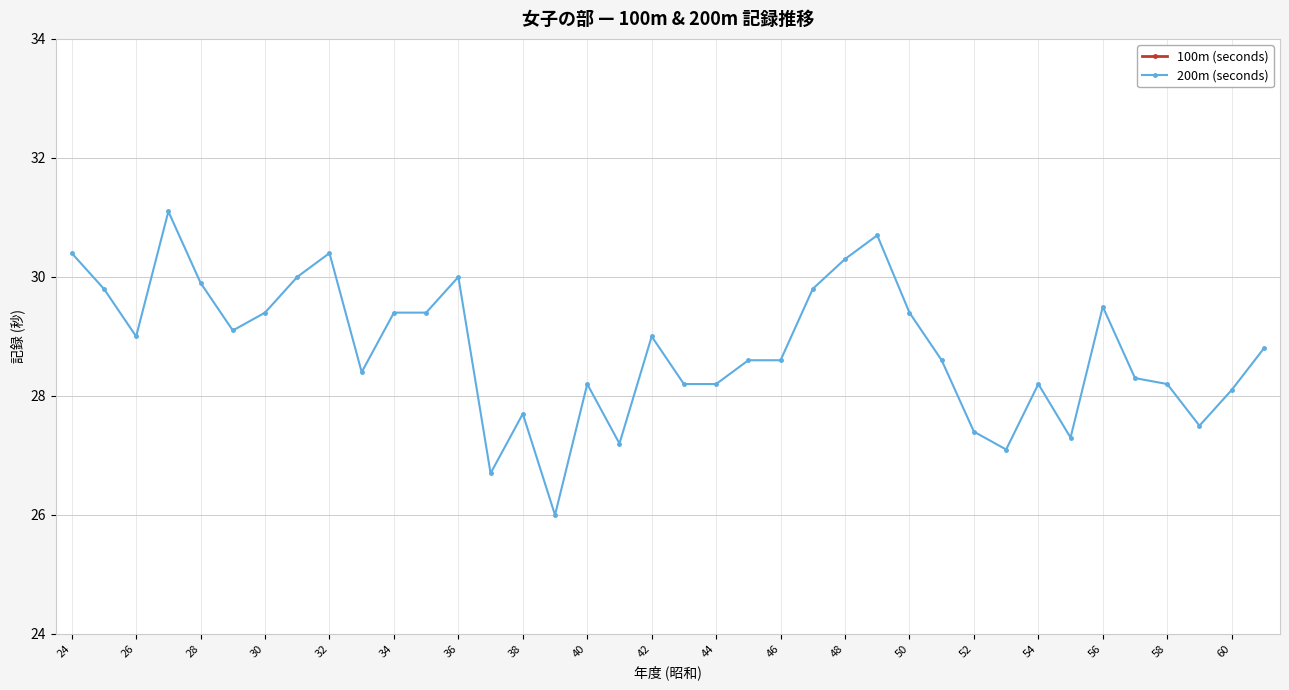

What is the average value of the 100m (seconds) series?

13.8